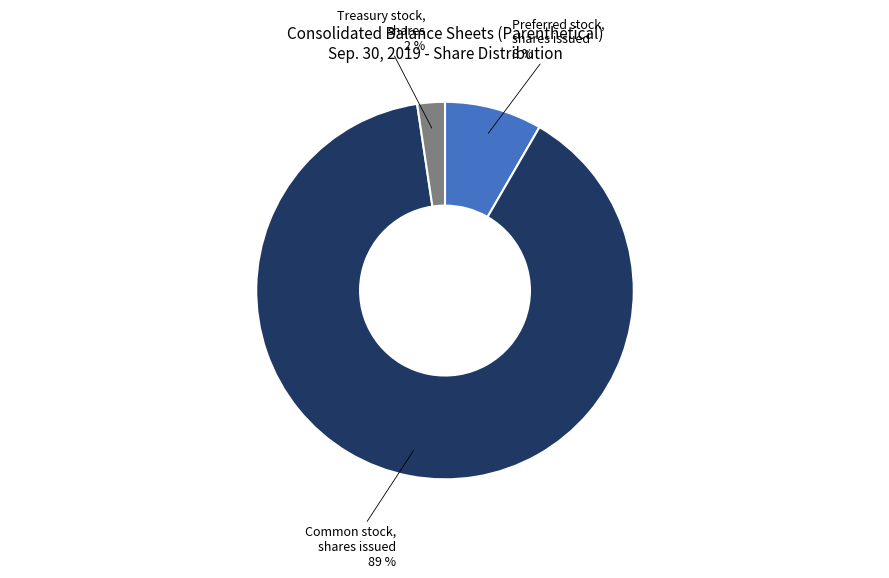

Do Preferred stock, shares issued and Common stock, shares issued together represent more than half of the pie?

Yes